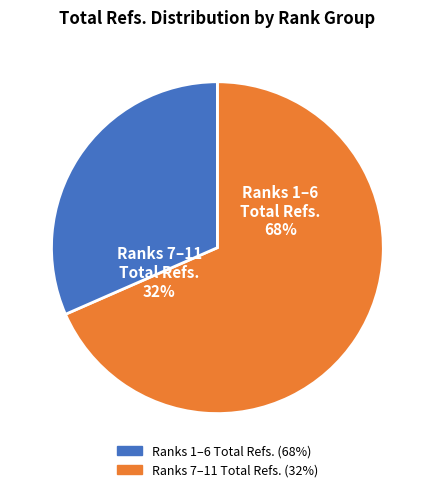

To the nearest percent, what is the average slice percentage?

50%